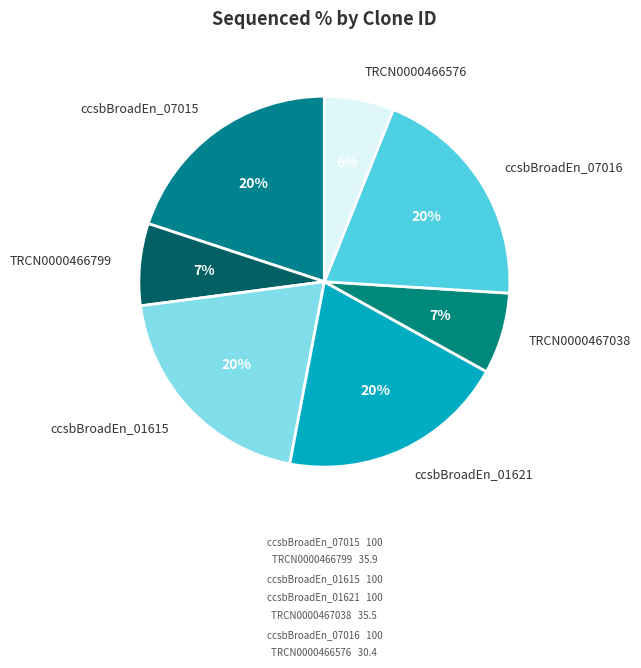

To the nearest percent, what is the combined percentage of TRCN0000466799 and TRCN0000466576?

13%